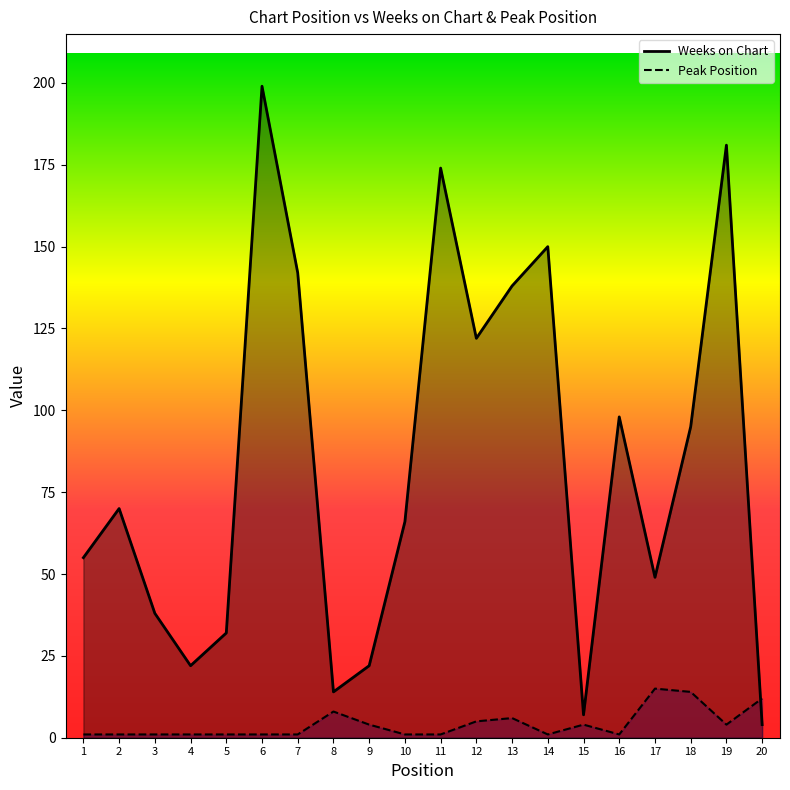

Reading left to right, what are all the values shown in this chart?

Weeks on Chart: 1=55	2=70	3=38	4=22	5=32	6=199	7=142	8=14	9=22	10=66	11=174	12=122	13=138	14=150	15=7	16=98	17=49	18=95	19=181	20=4
Peak Position: 1=1	2=1	3=1	4=1	5=1	6=1	7=1	8=8	9=4	10=1	11=1	12=5	13=6	14=1	15=4	16=1	17=15	18=14	19=4	20=12